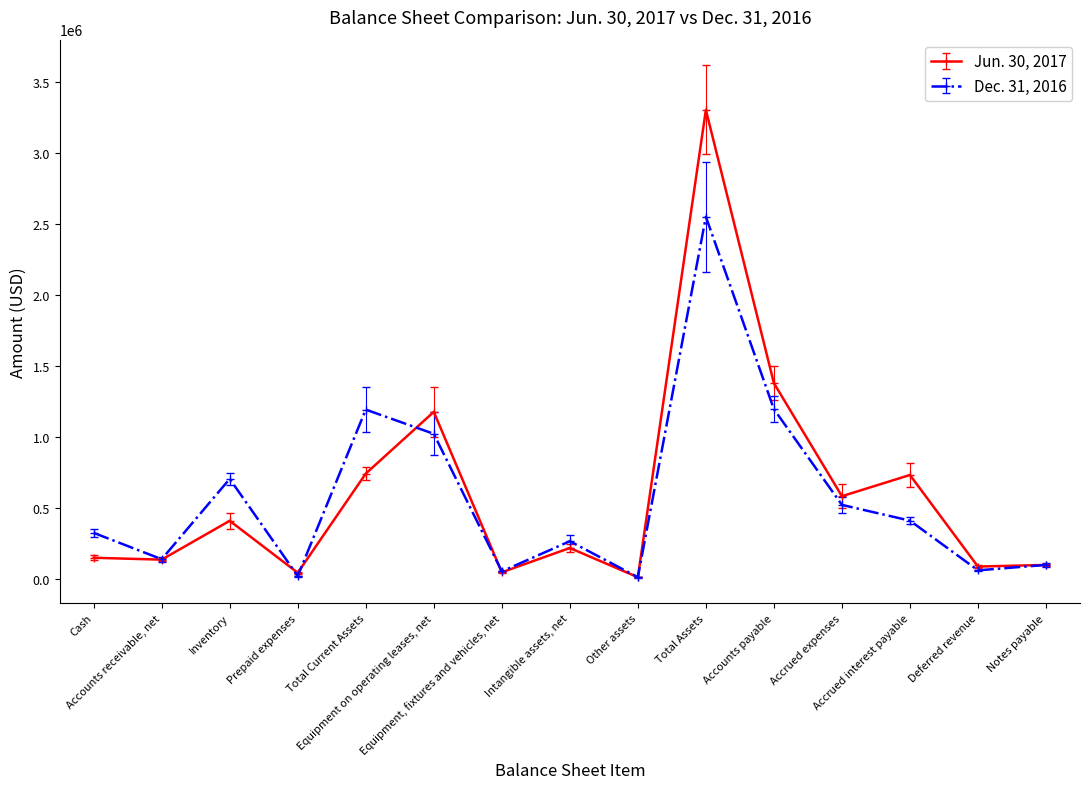

Which series has the largest total across all categories?

Jun. 30, 2017